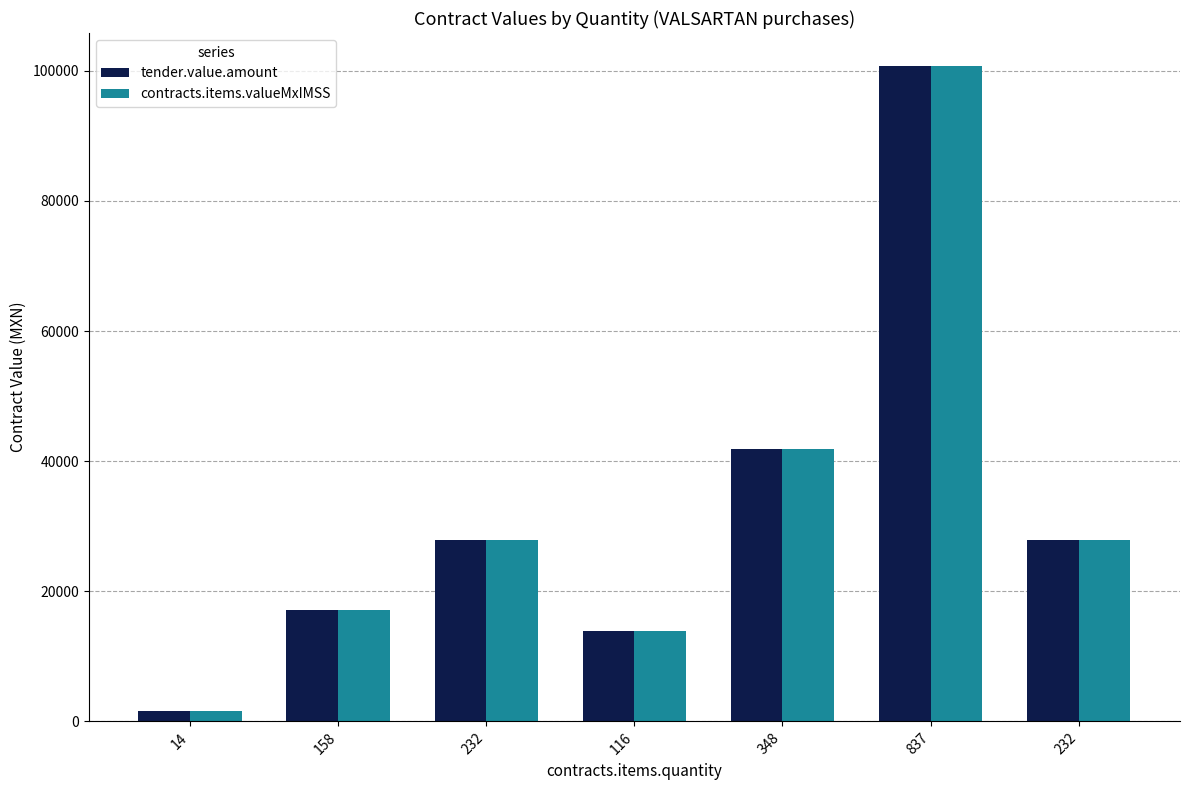

The value of tender.value.amount at 837 is 62375.1. True or false?

False